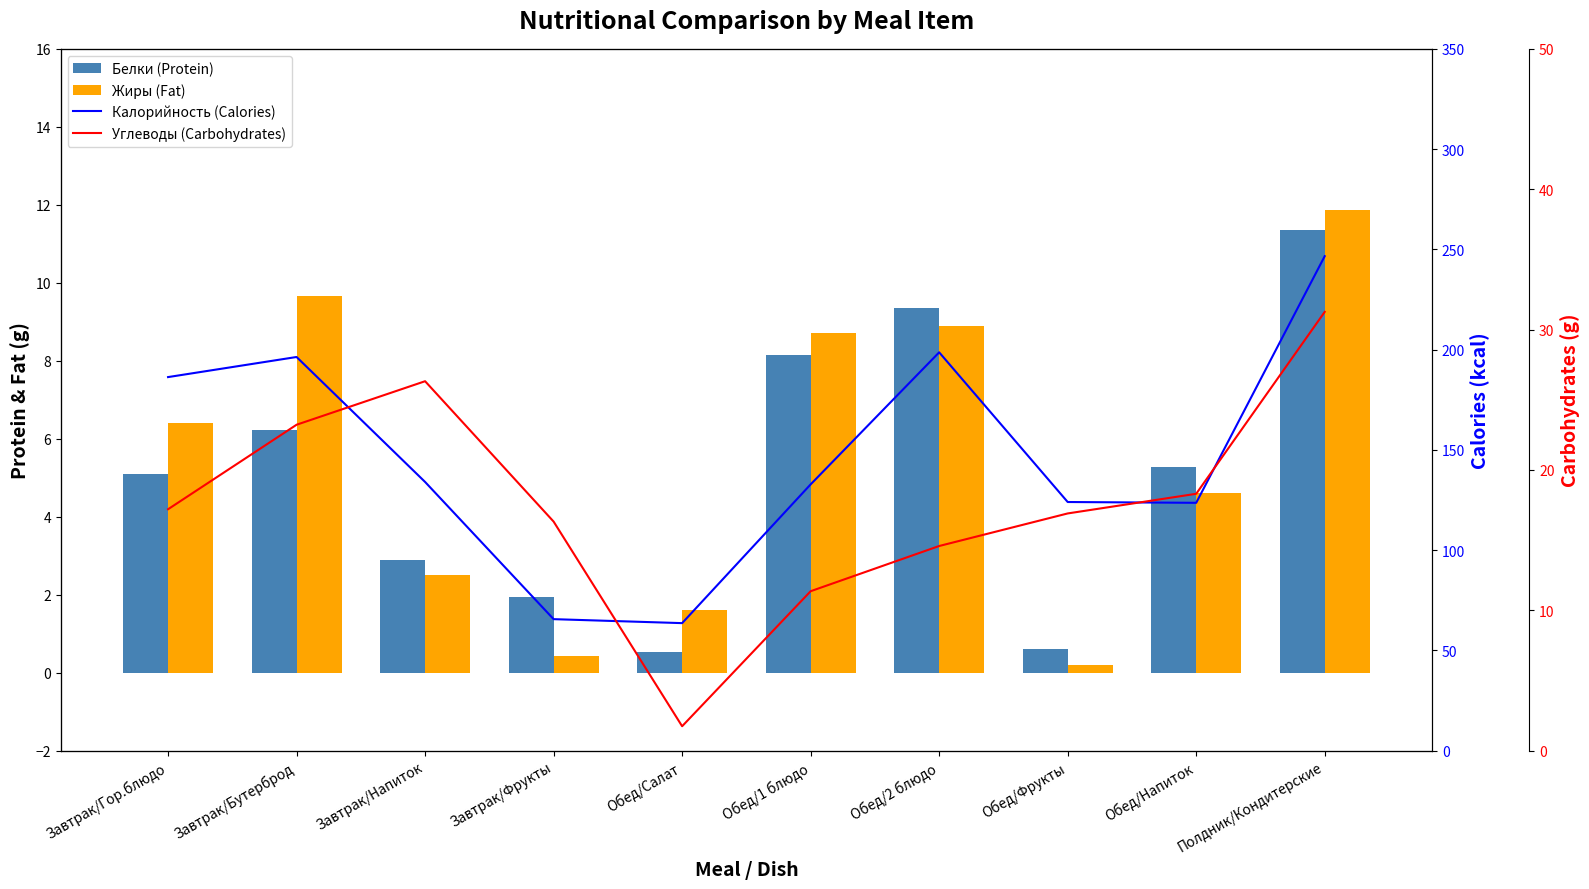

How many data points in Калорийность (Calories) are less than 134?

5